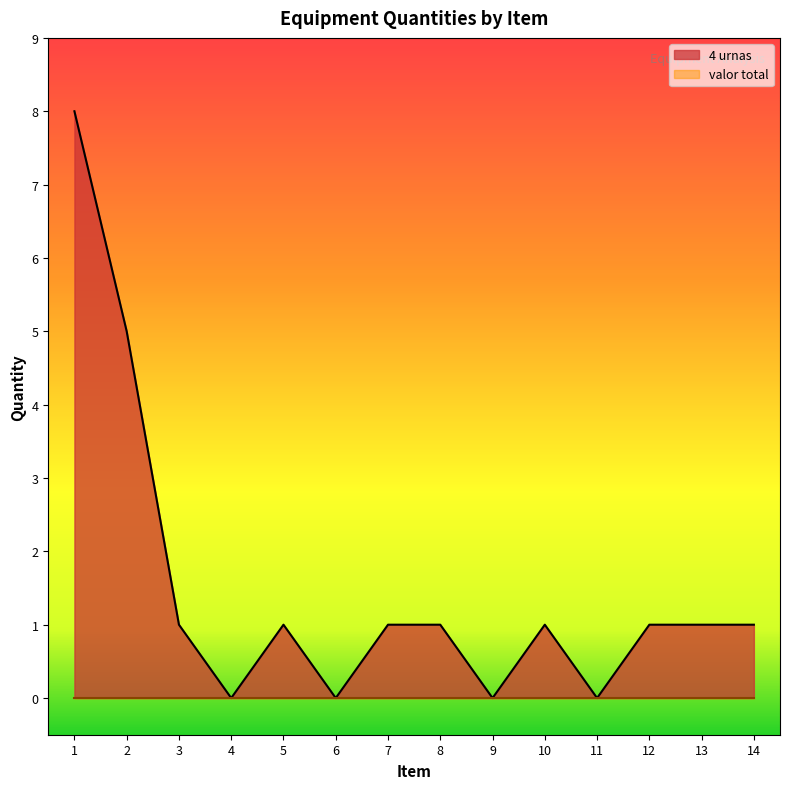

What is the difference between the second highest and minimum values?

5